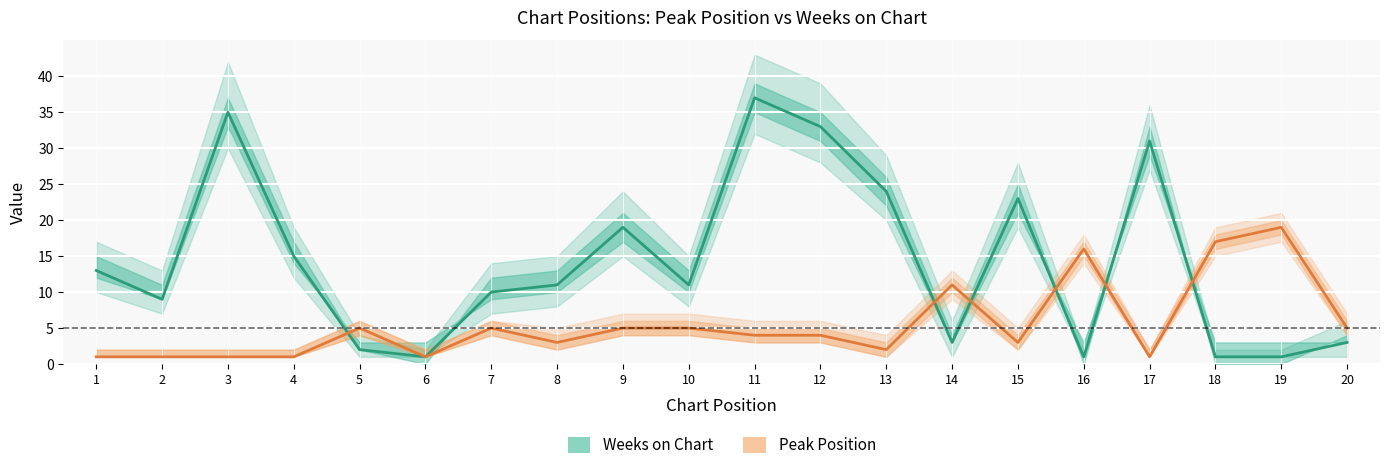

The value of Weeks on Chart at 3 is 35. True or false?

True